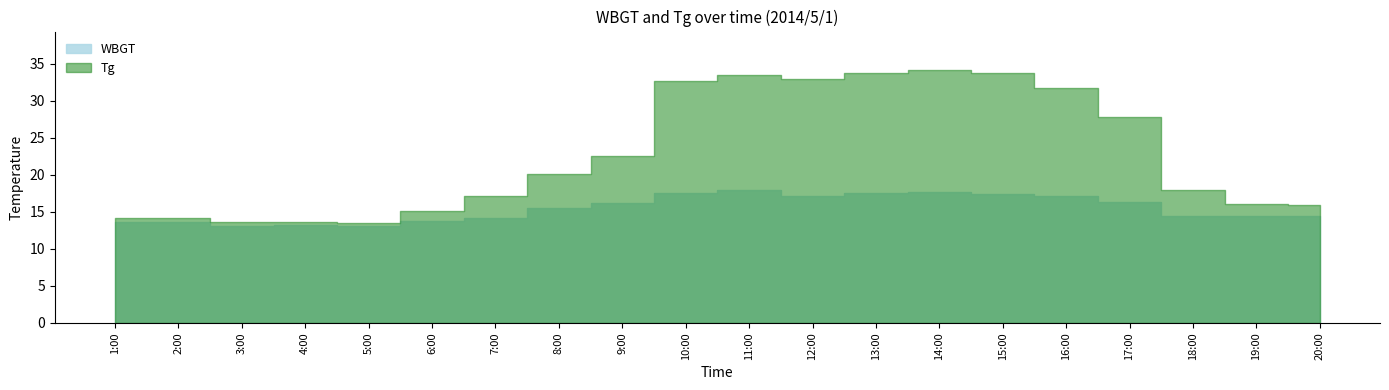

Count the number of categories in the chart.

20